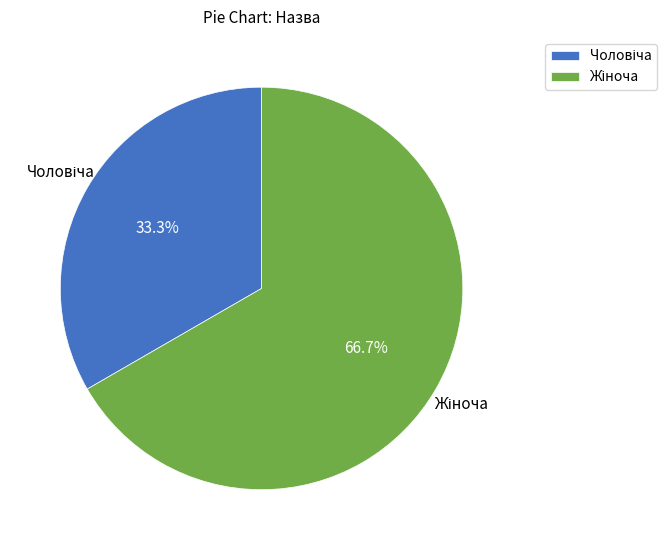

To the nearest percent, what is the difference between the largest and smallest slice percentages?

33%